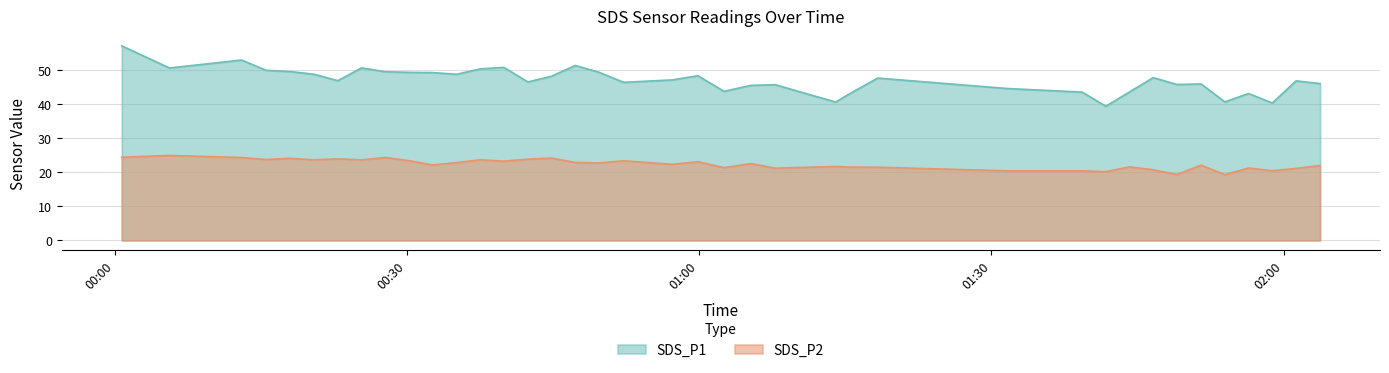

Between 2022/01/27 01:02:33 and 2022/01/27 01:05:19, which series saw the biggest shift?

SDS_P1